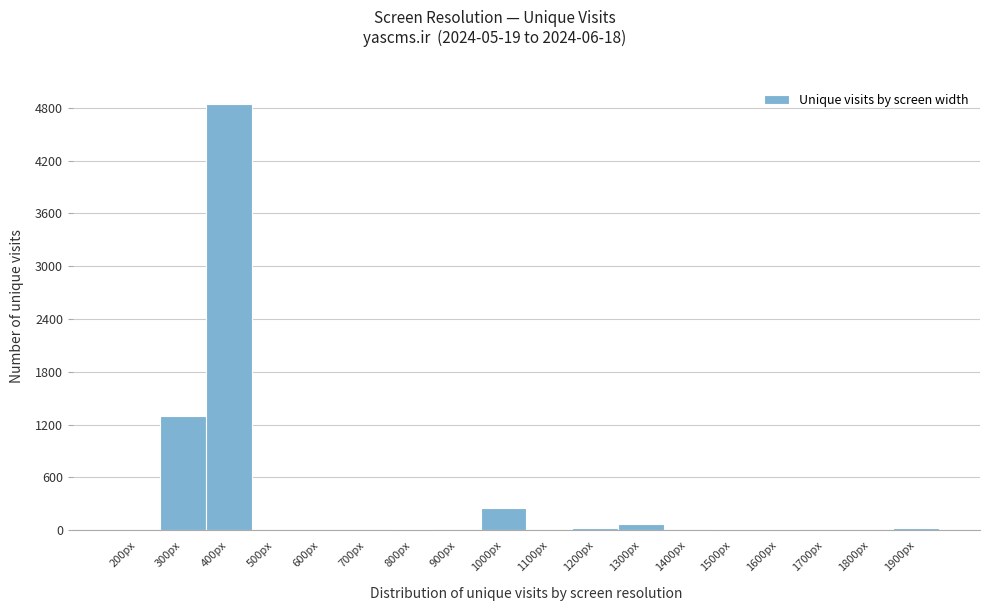

The chart shows a value of 0 at 500px. True or false?

True